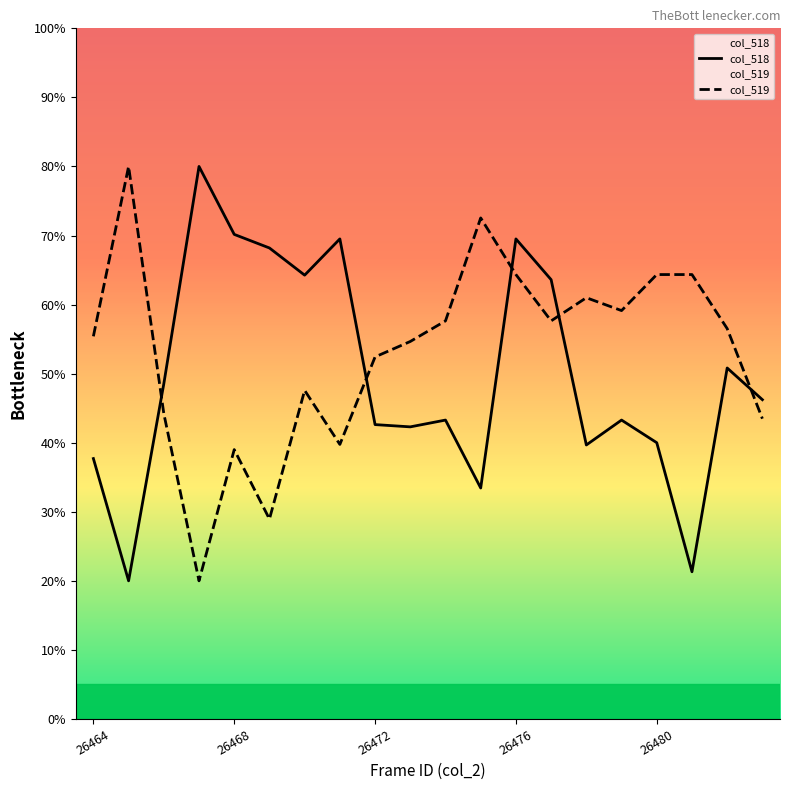

At which category is the sum across all series the highest?

26476